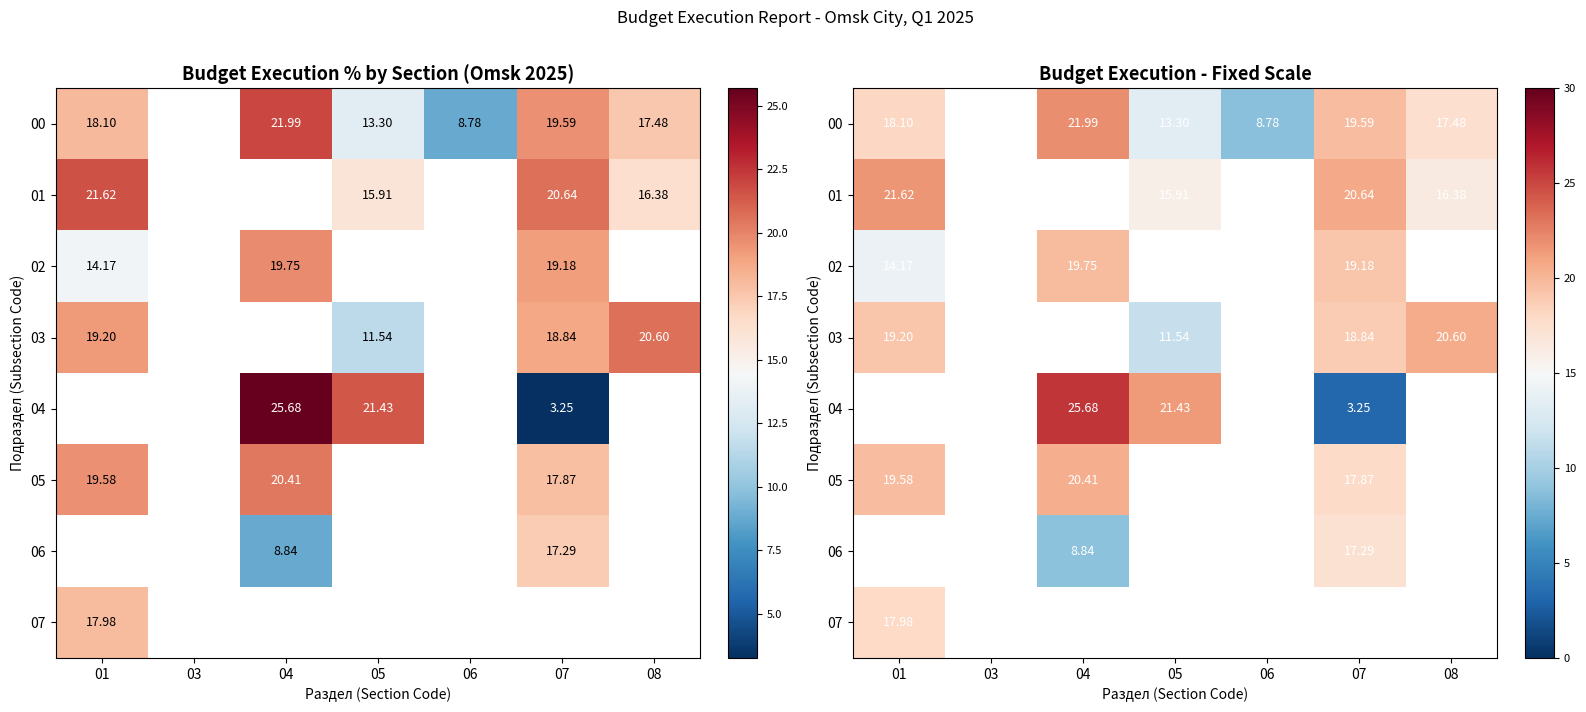

At which category does the chart reach its peak across all series?

04